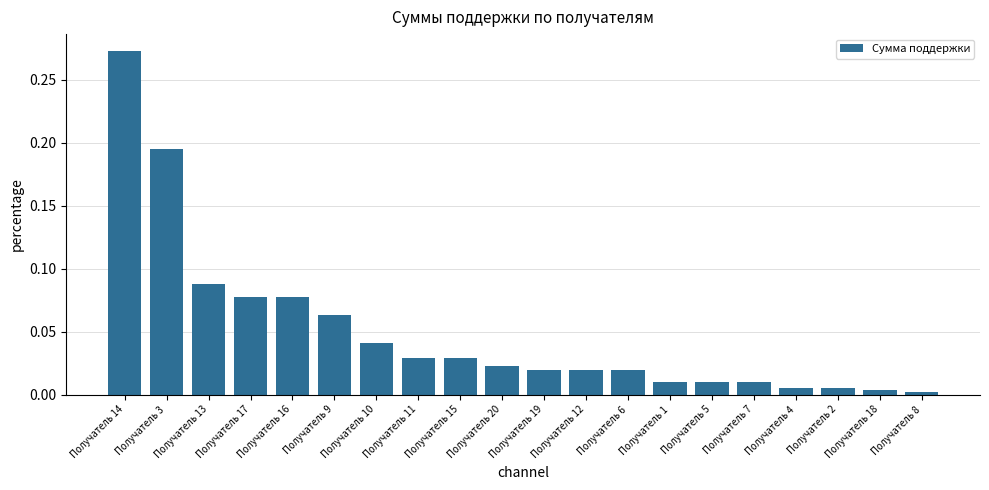

True or false: the data shows 0.0 at Получатель 13.

False